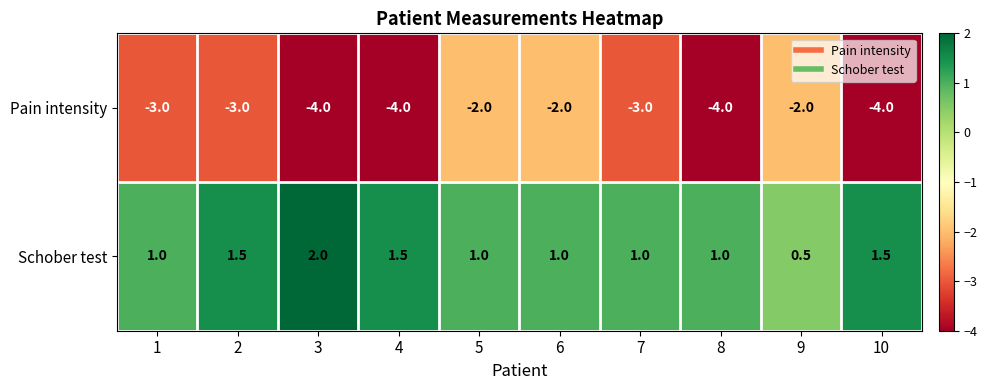

Which series has the widest spread of values?

Pain intensity